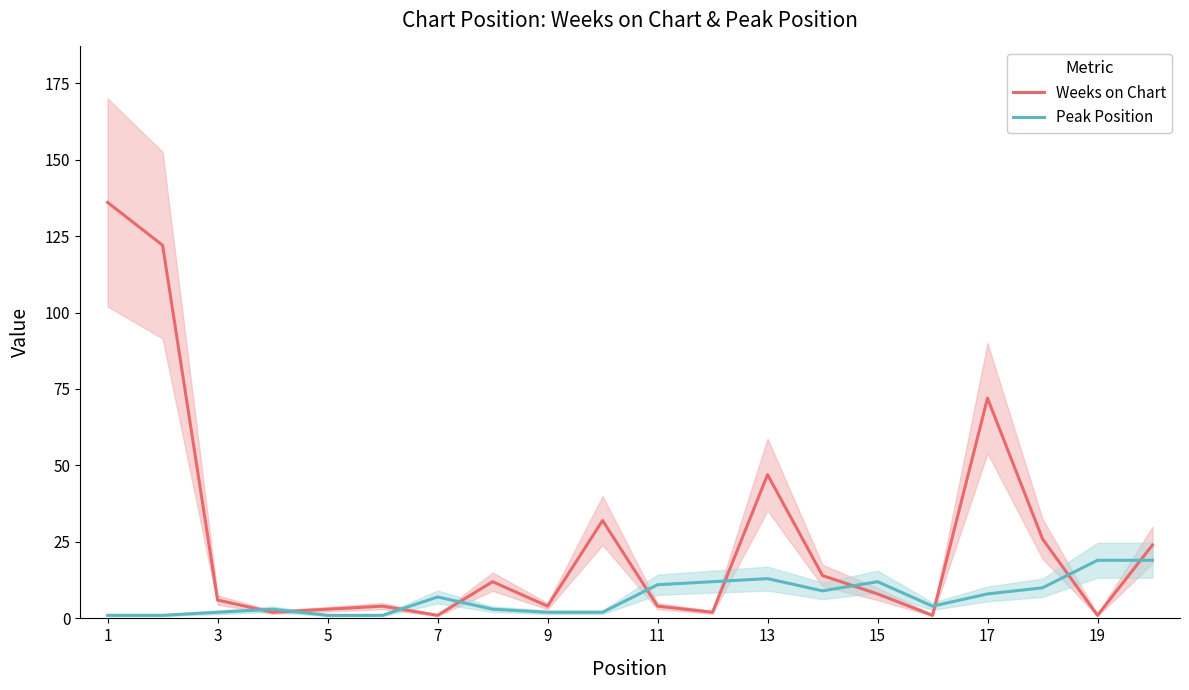

Does the chart have visible grid lines?

No